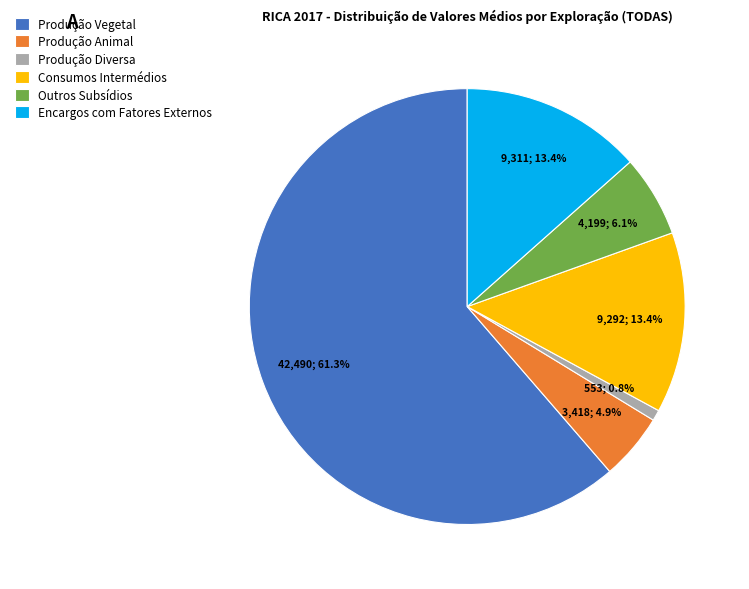

How many segments does this pie chart have?

6